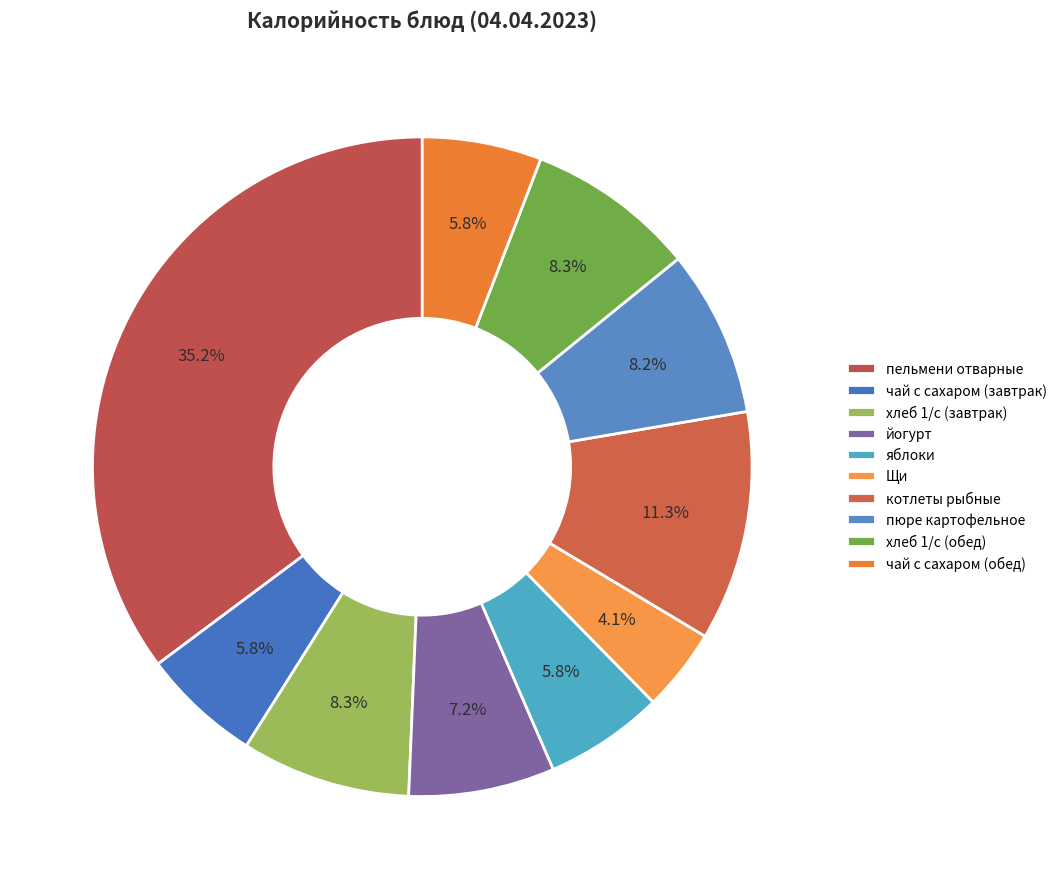

What percentage do пюре картофельное and чай с сахаром (завтрак) together represent?

14.0%